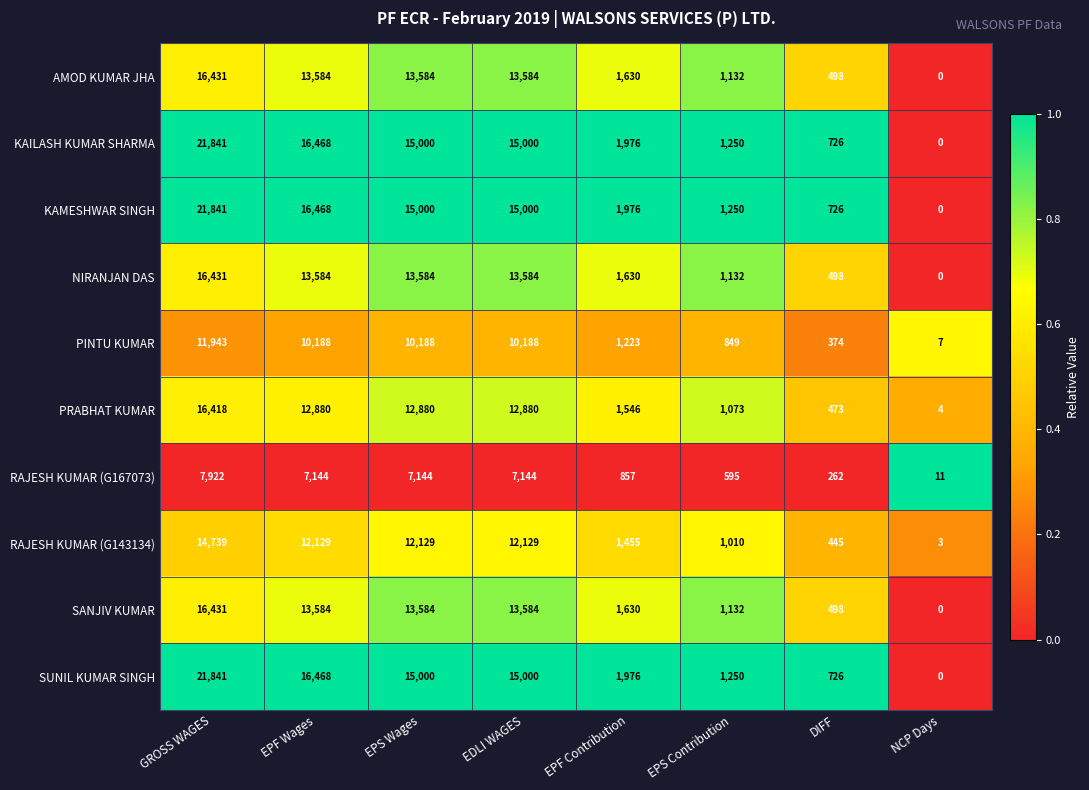

What is the difference between the second highest and minimum values in the NIRANJAN DAS series?

13584